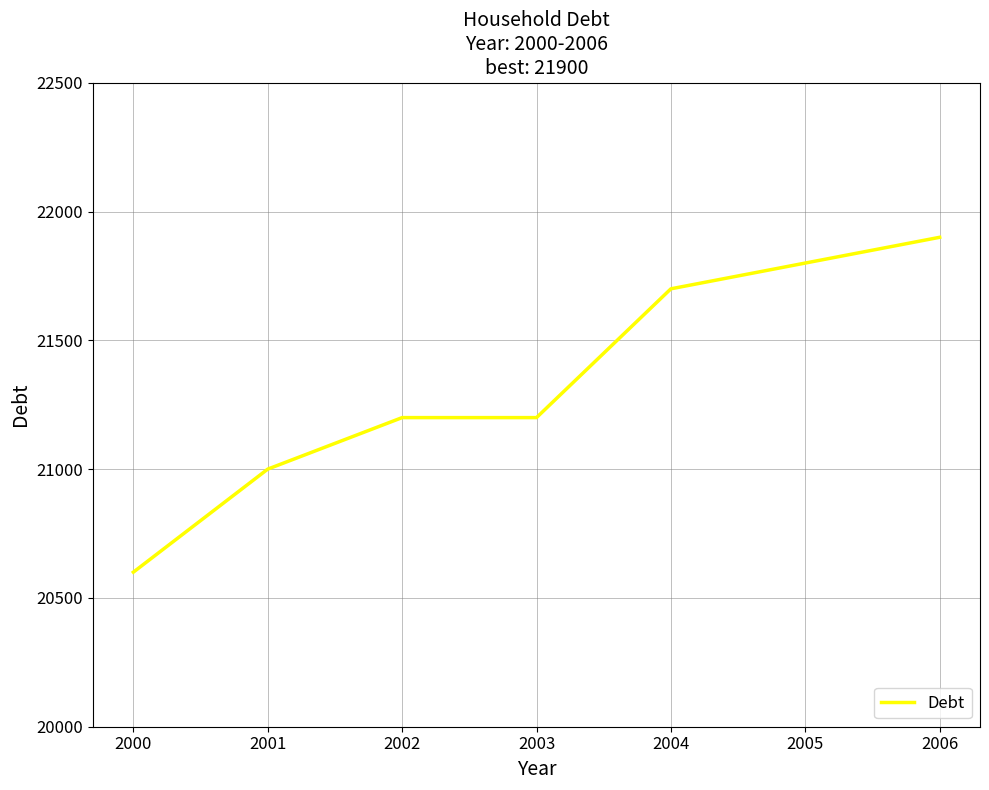

True or false: the data has more than 2 interior local peaks.

False